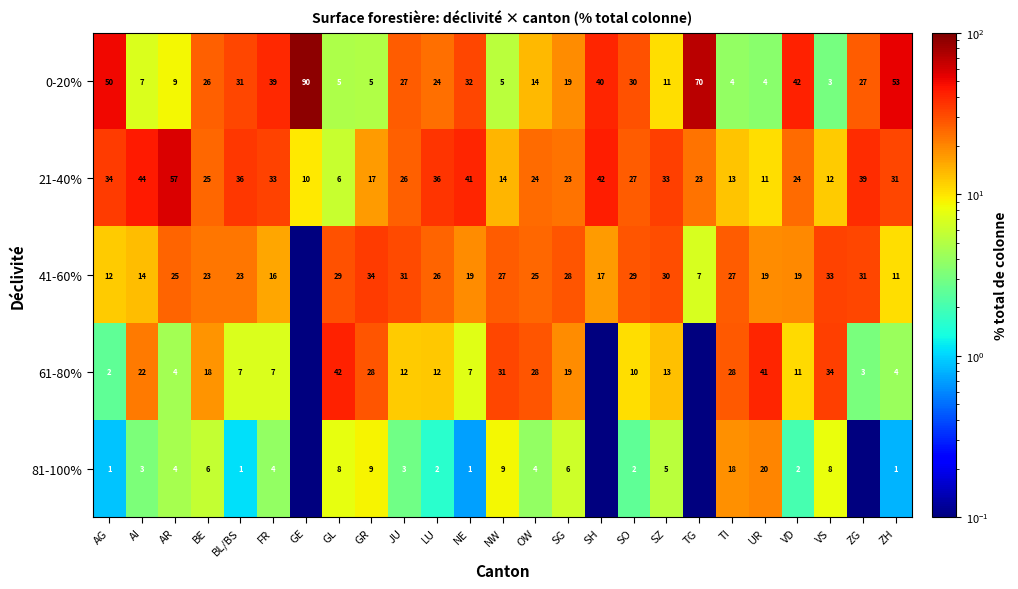

Where is 21-40% nearest to the value 31?

ZH